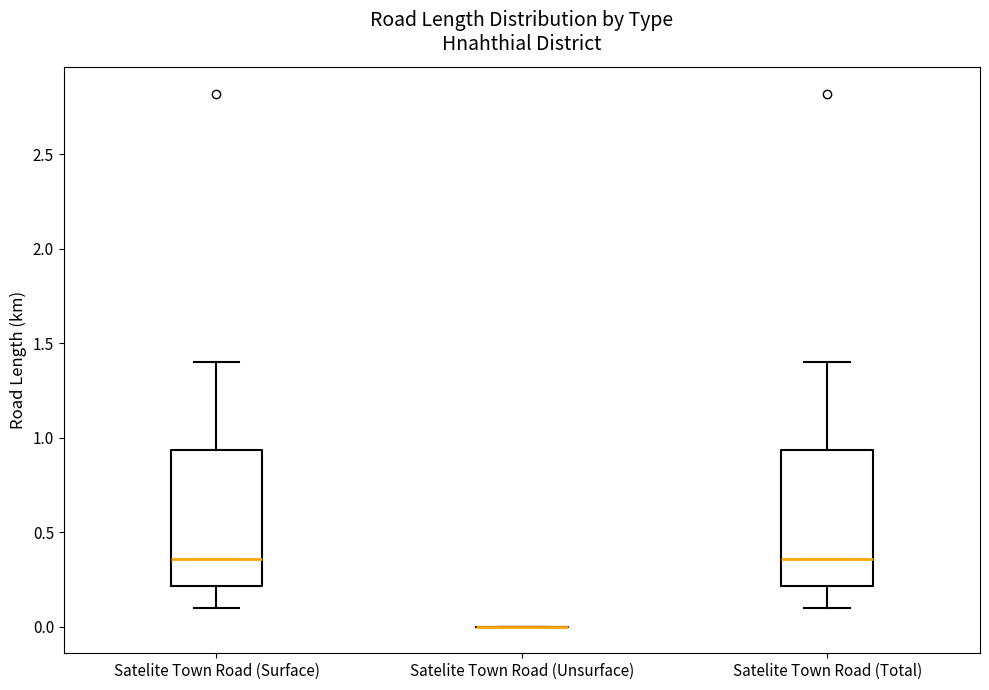

Reading left to right, read every box against the y-axis: the position of its median line, the range the box covers, and the ends of its whiskers. The values are not printed on the chart, so give them approximately, as read against the axis.

Satelite Town Road (Surface): median 0.35, box 0.20 to 0.95, whiskers 0.10 to 1.40
Satelite Town Road (Unsurface): box collapsed to a line at 0.00, whiskers 0.00 to 0.00
Satelite Town Road (Total): median 0.35, box 0.20 to 0.95, whiskers 0.10 to 1.40